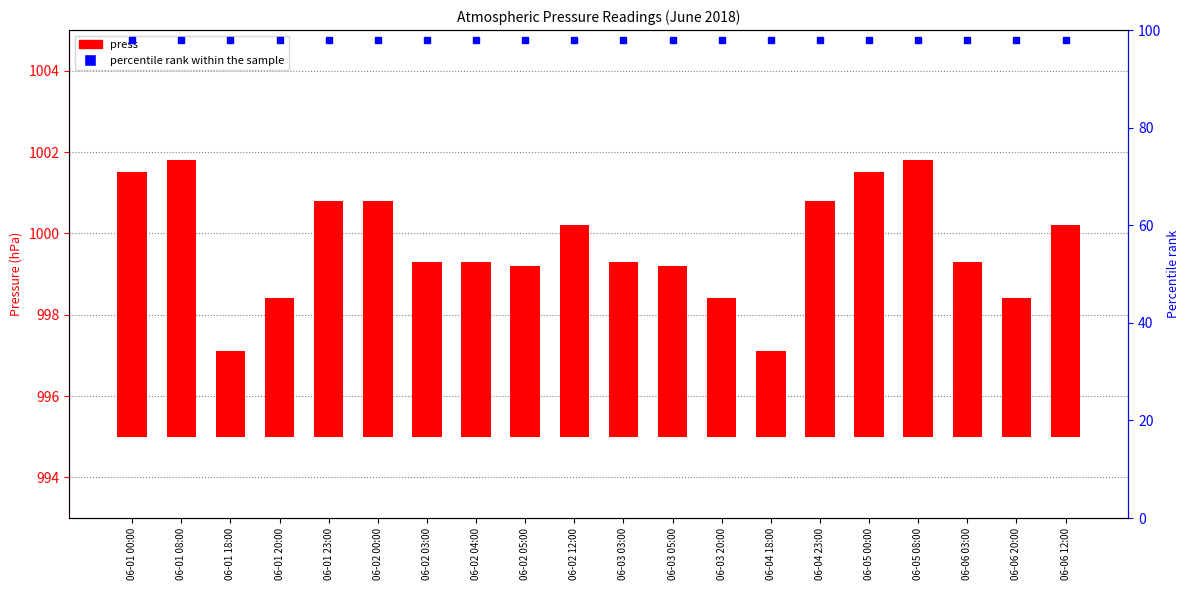

Reading right to left, extract all data points from this chart.

06-06 12:00=5.2	06-06 20:00=3.4	06-06 03:00=4.3	06-05 08:00=6.8	06-05 00:00=6.5	06-04 23:00=5.8	06-04 18:00=2.1	06-03 20:00=3.4	06-03 05:00=4.2	06-03 03:00=4.3	06-02 12:00=5.2	06-02 05:00=4.2	06-02 04:00=4.3	06-02 03:00=4.3	06-02 00:00=5.8	06-01 23:00=5.8	06-01 20:00=3.4	06-01 18:00=2.1	06-01 08:00=6.8	06-01 00:00=6.5